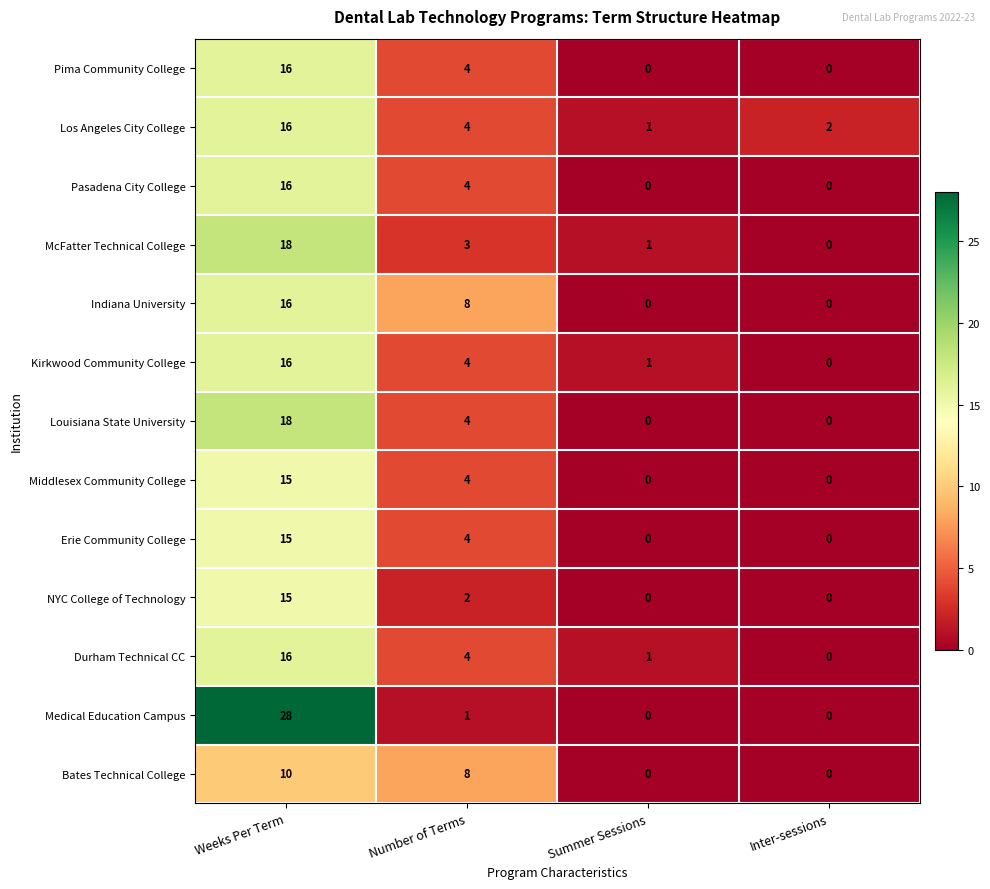

What is the difference between the second highest and second lowest values in the Louisiana State University series?

4